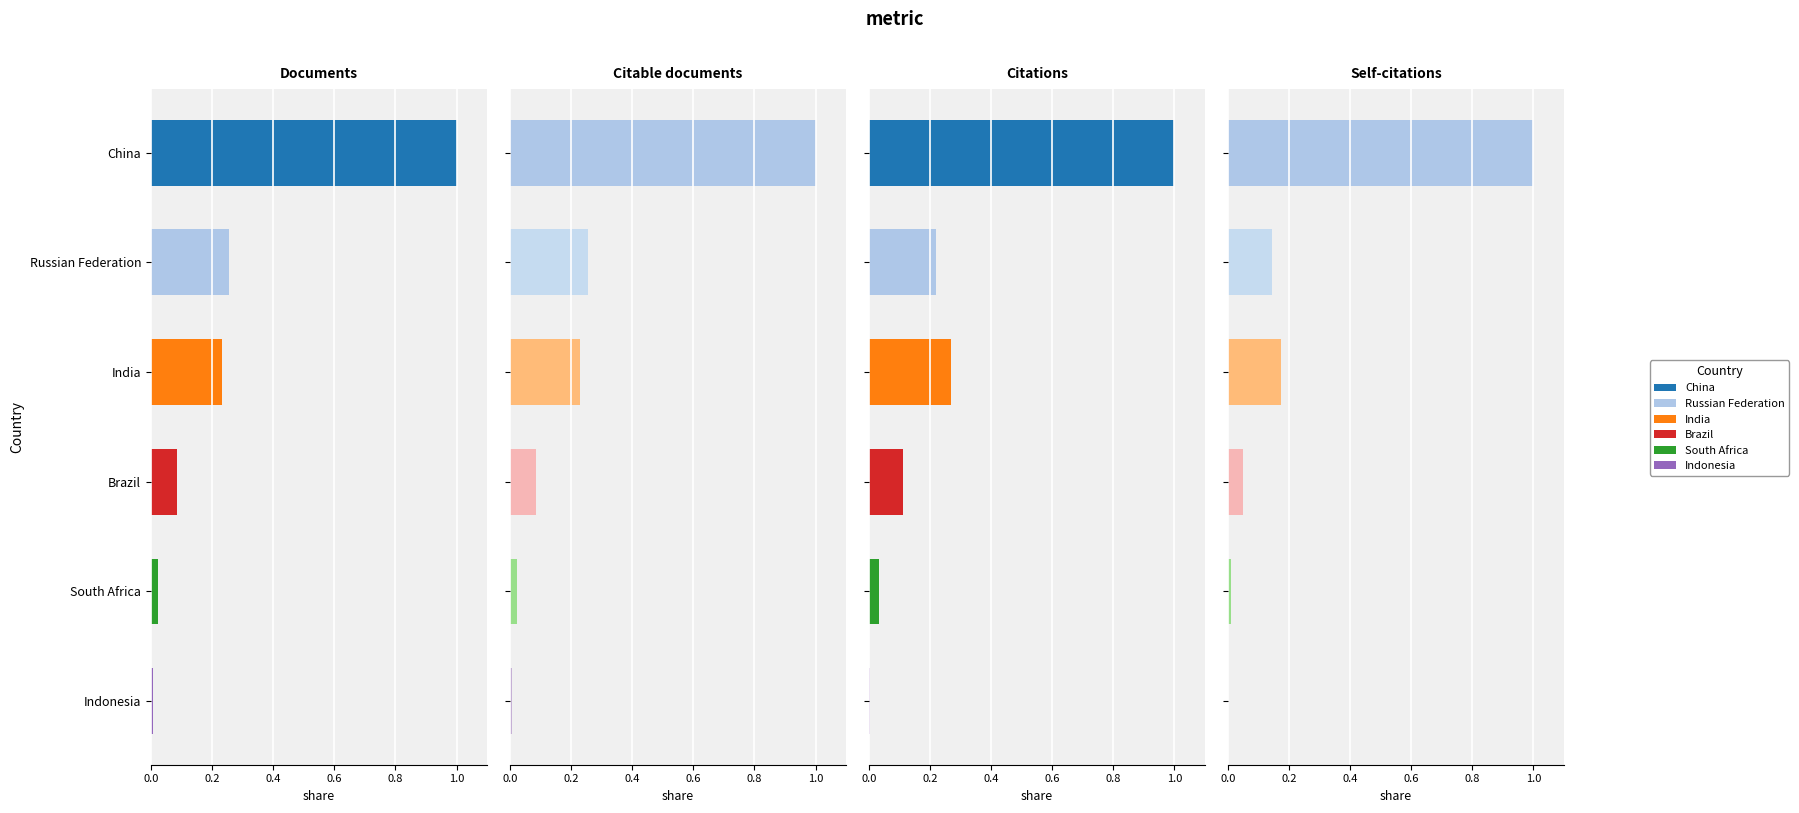

What is the greatest value displayed?

1.0